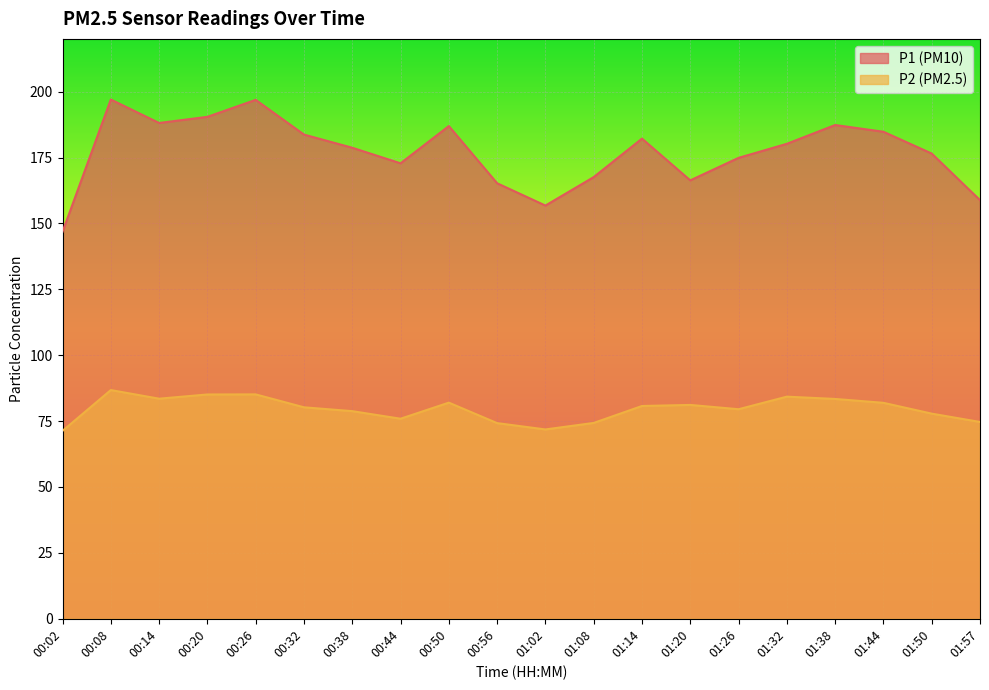

Which has a higher value, 00:02 or 01:26?

01:26